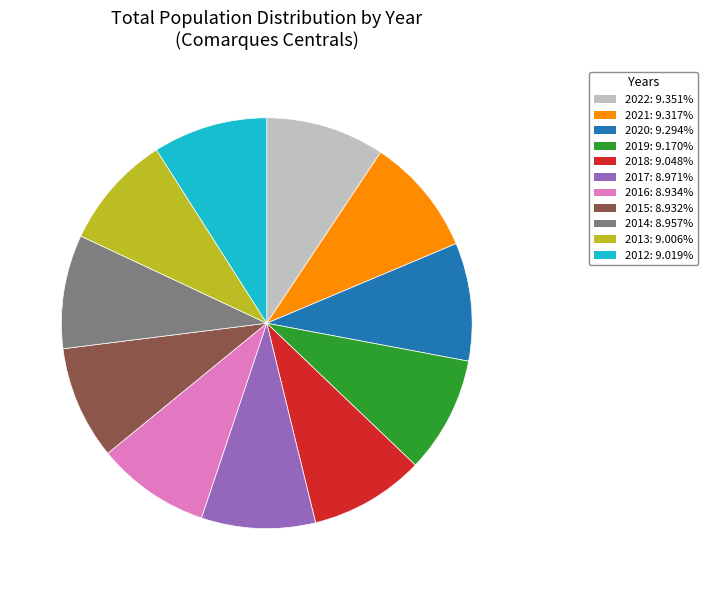

Approximately how many times larger is the value at 2022 compared to 2019?

1.0